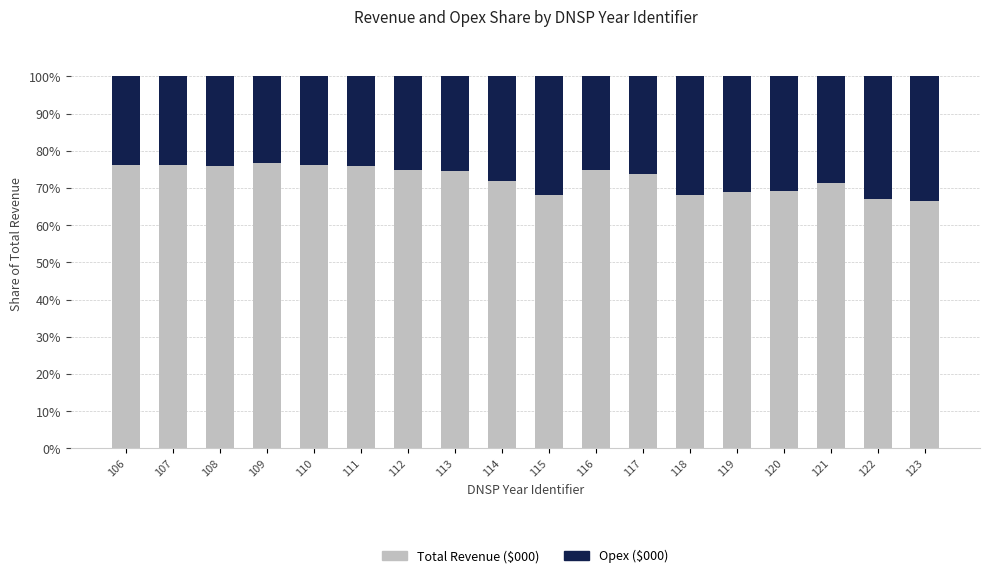

The value of Total Revenue ($000) at 109 is 76.7. True or false?

True